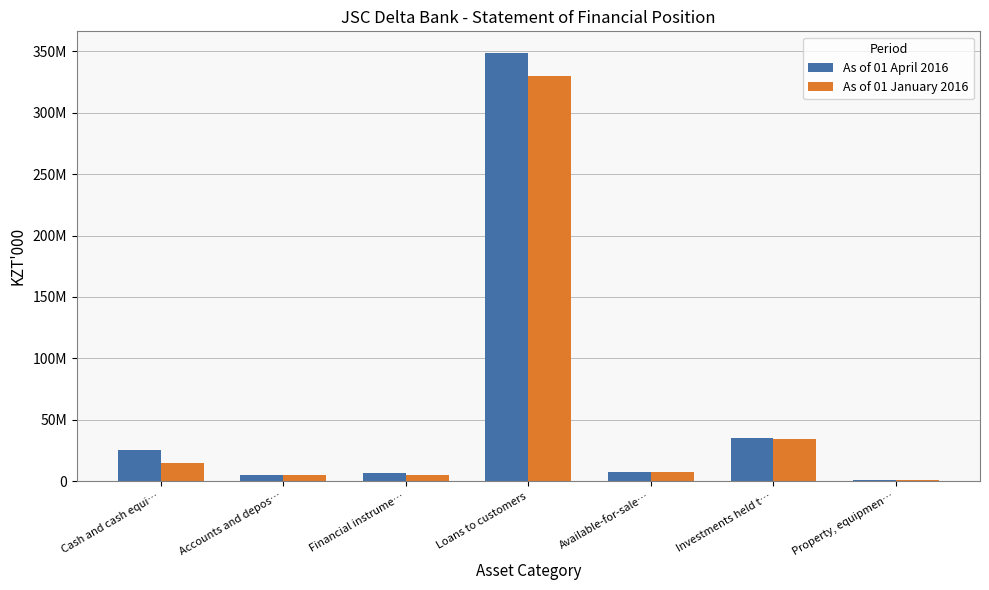

Is it true that As of 01 April 2016 equals 5407559 at Accounts and depos…?

True